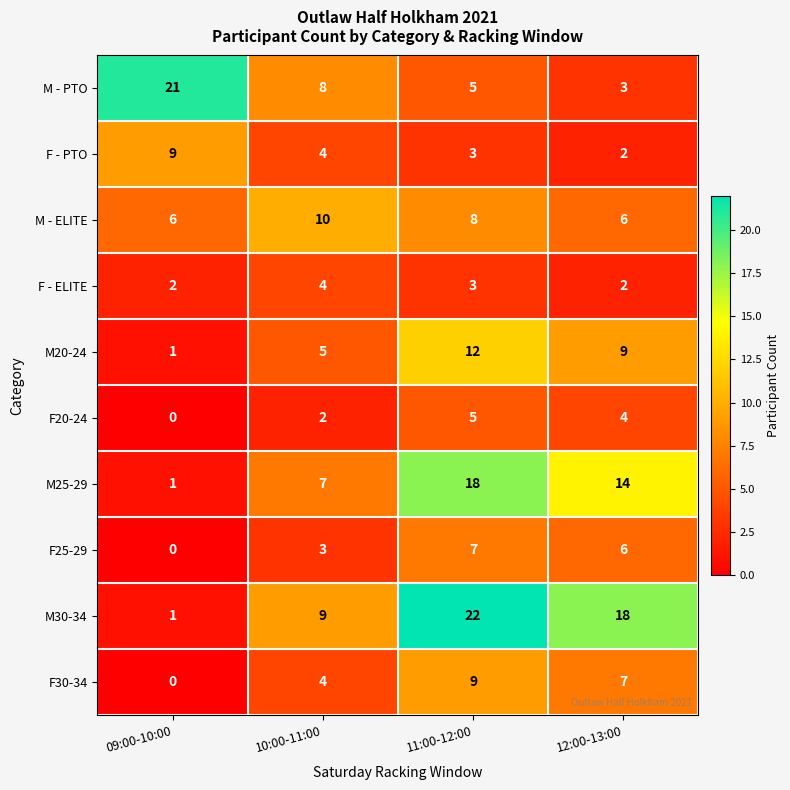

Between 10:00-11:00 and 11:00-12:00, which series saw the biggest shift?

M30-34